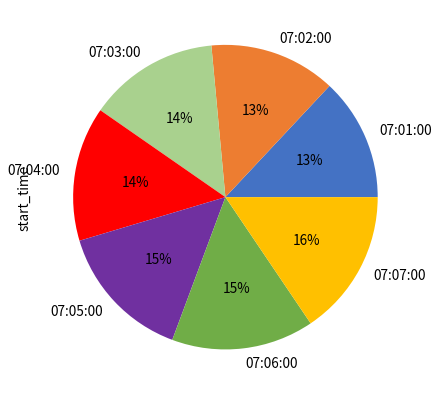

Does any single category account for the majority?

No